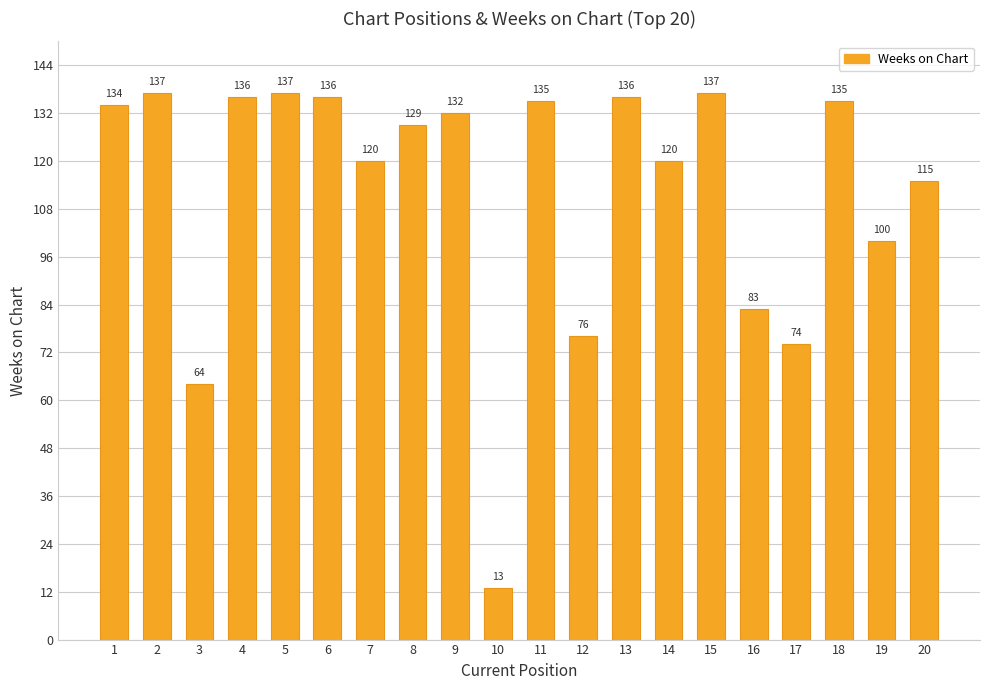

What is the value of the 13th bar from the left?

136